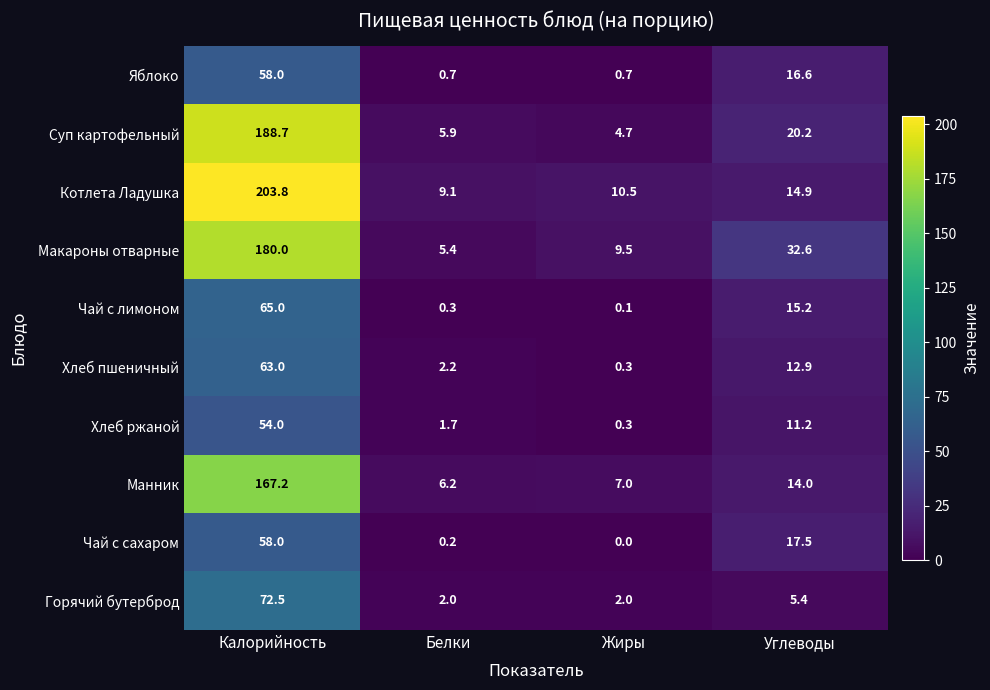

At Углеводы, list the series in order from smallest to largest.

Горячий бутерброд, Хлеб ржаной, Хлеб пшеничный, Манник, Котлета Ладушка, Чай с лимоном, Яблоко, Чай с сахаром, Суп картофельный, Макароны отварные